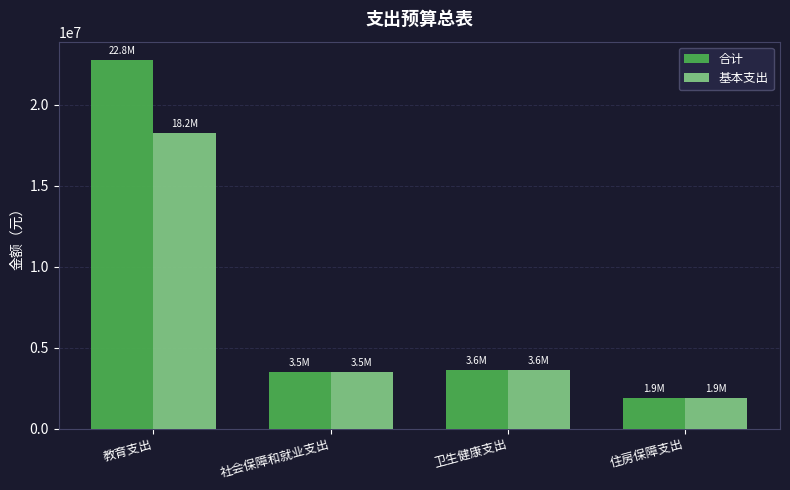

Reading right to left, transcribe all the data shown in this chart.

合计: 1904573.0	3629732.5	3483984.9	22770746.8
基本支出: 1904573.0	3629732.5	3483984.9	18239746.9